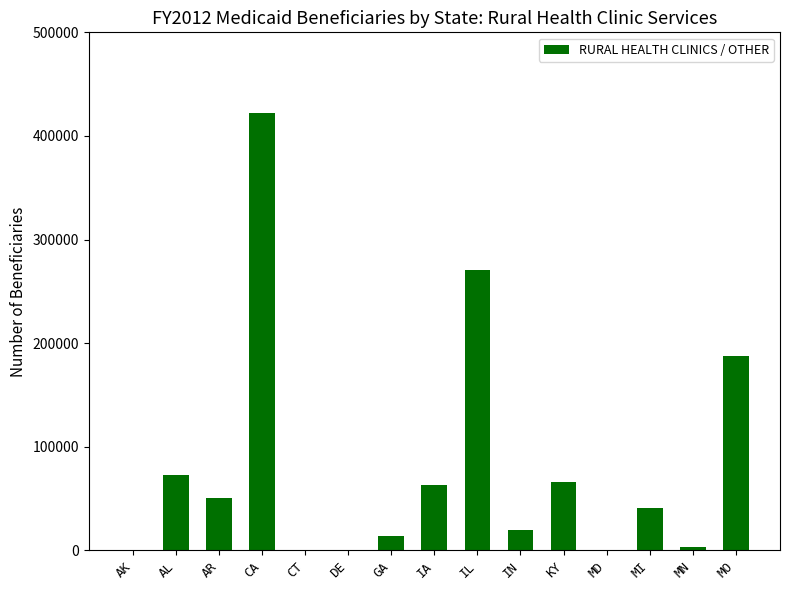

What is the ratio of the value at MO to the value at AR?

3.7